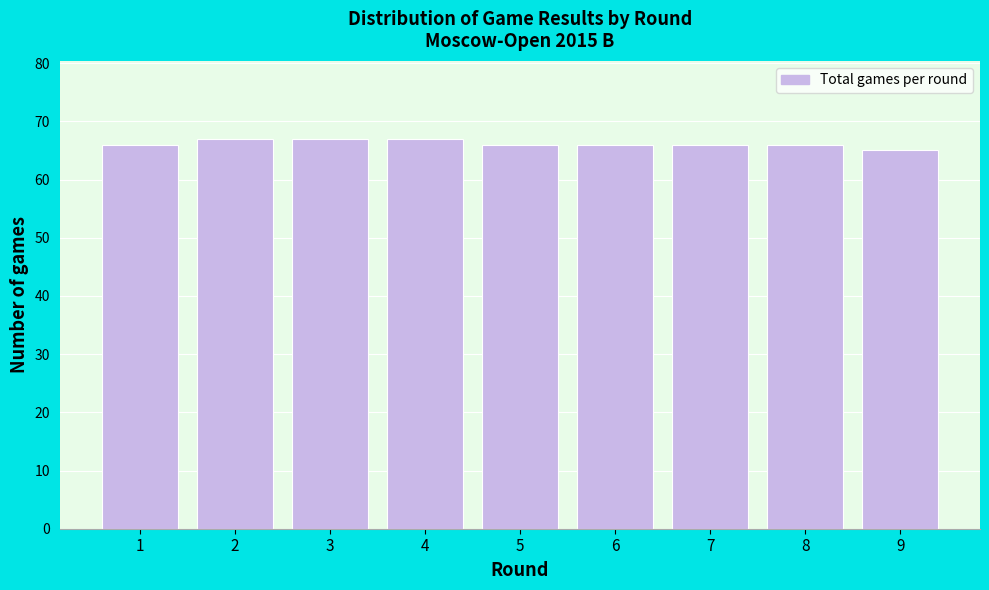

Reading right to left, what are all the values shown in this chart?

9=65	8=66	7=66	6=66	5=66	4=67	3=67	2=67	1=66